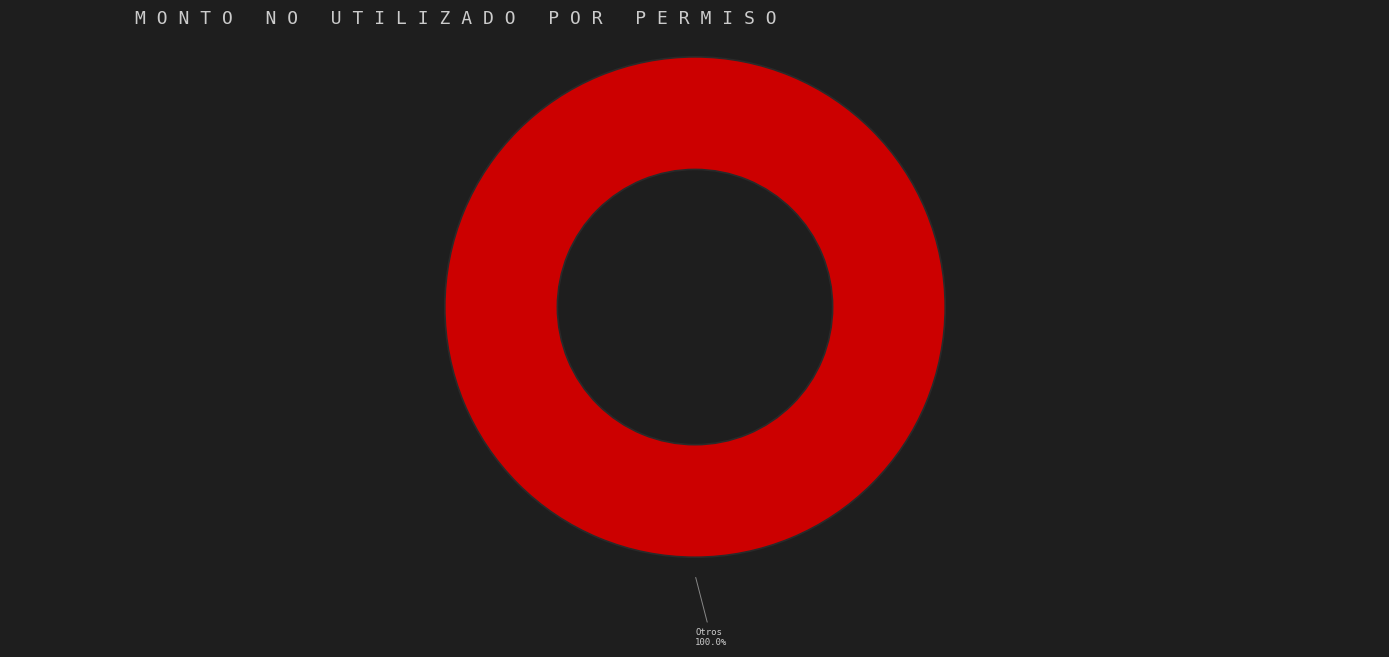

Is there any slice that represents more than half of the pie?

Yes